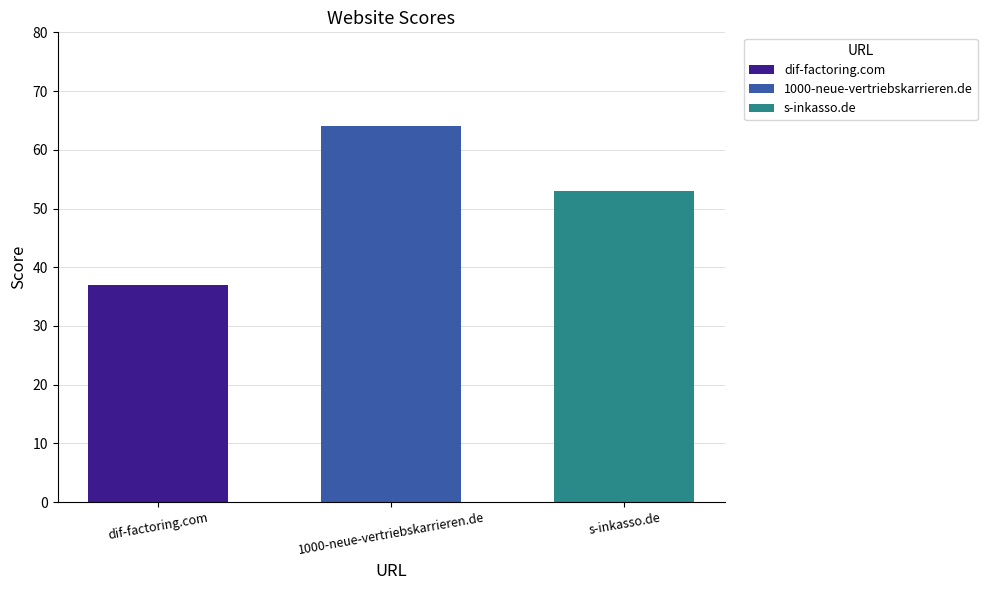

What is the highest value of the 1000-neue-vertriebskarrieren.de series?

64